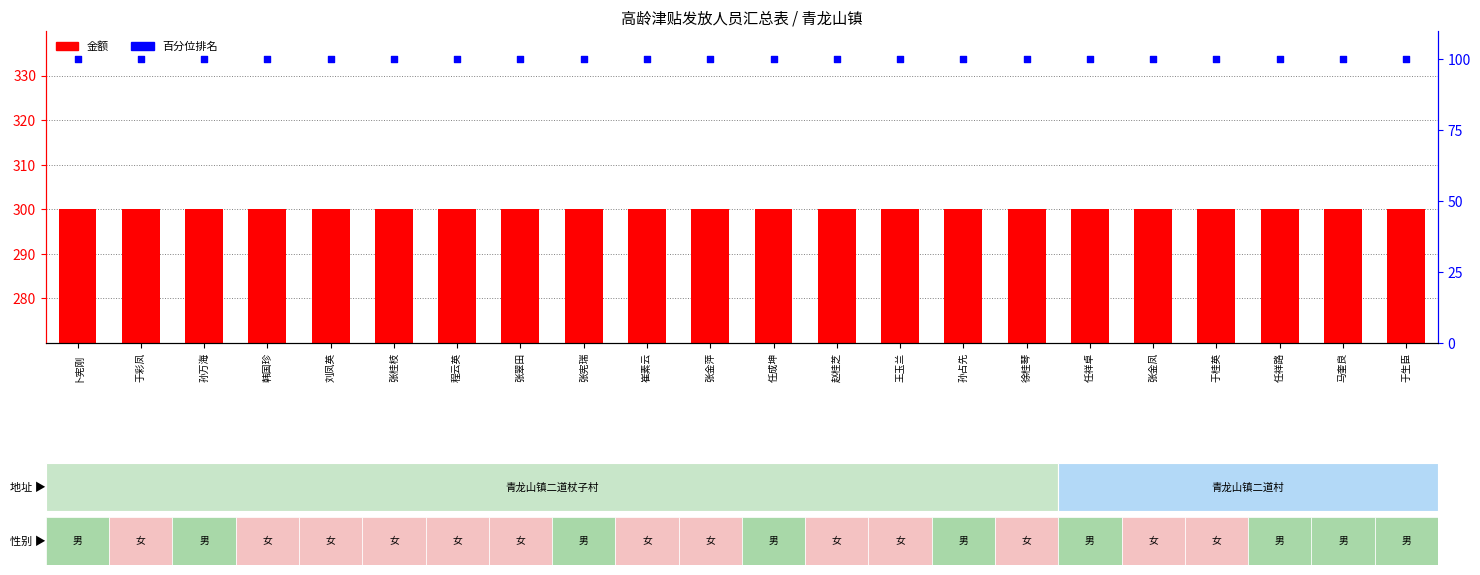

Which series contains the lowest Y value?

百分位排名